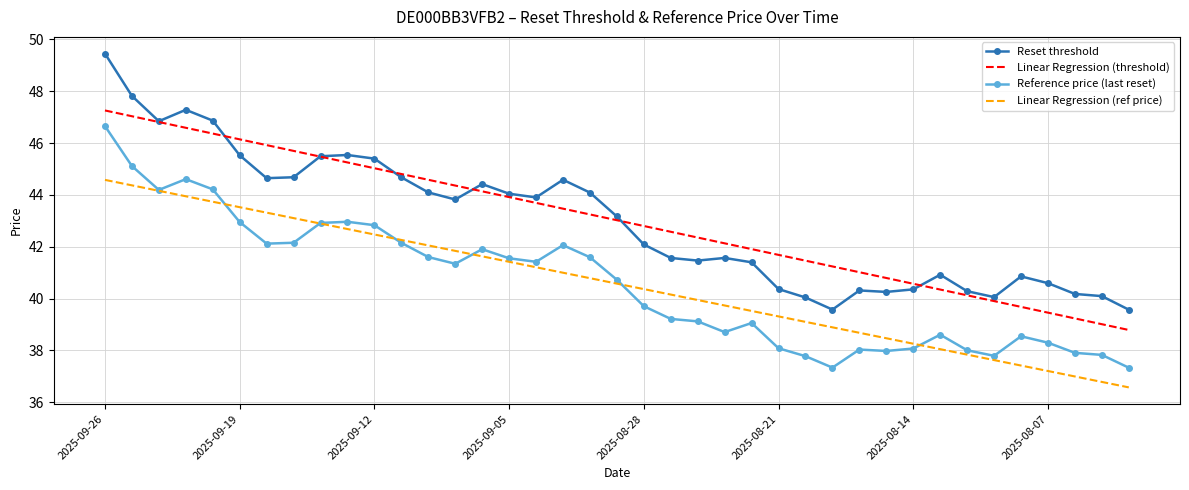

What is the maximum value for Linear Regression (threshold)?

47.3